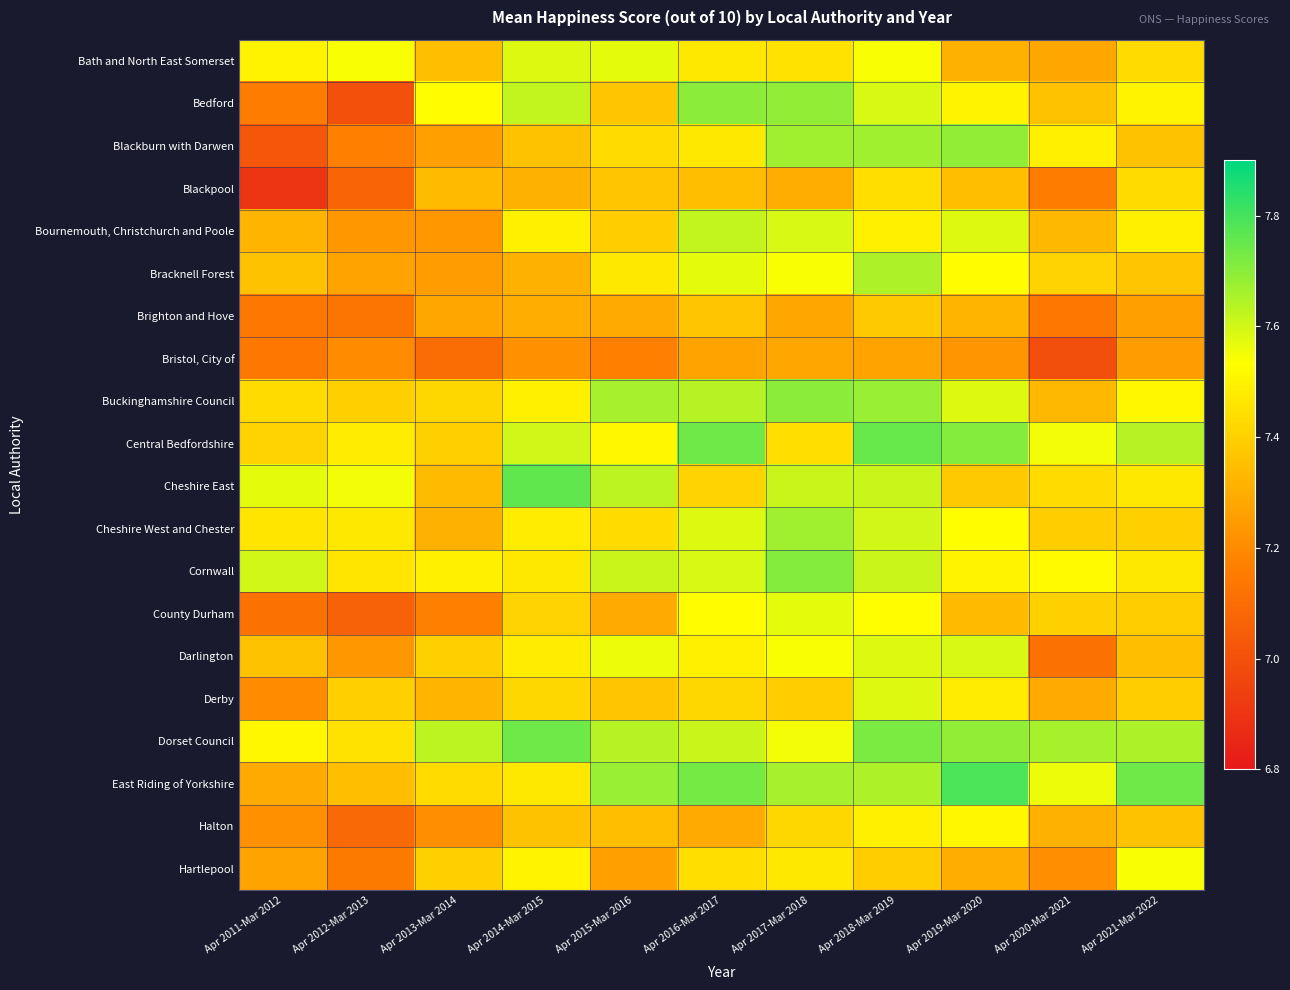

Reading left to right, transcribe all the data shown in this chart.

Bath and North East Somerset: Apr 2011-Mar 2012=7.5	Apr 2012-Mar 2013=7.5	Apr 2013-Mar 2014=7.3	Apr 2014-Mar 2015=7.6	Apr 2015-Mar 2016=7.6	Apr 2016-Mar 2017=7.5	Apr 2017-Mar 2018=7.5	Apr 2018-Mar 2019=7.5	Apr 2019-Mar 2020=7.3	Apr 2020-Mar 2021=7.3	Apr 2021-Mar 2022=7.4
Bedford: Apr 2011-Mar 2012=7.2	Apr 2012-Mar 2013=7.0	Apr 2013-Mar 2014=7.5	Apr 2014-Mar 2015=7.6	Apr 2015-Mar 2016=7.4	Apr 2016-Mar 2017=7.7	Apr 2017-Mar 2018=7.7	Apr 2018-Mar 2019=7.6	Apr 2019-Mar 2020=7.5	Apr 2020-Mar 2021=7.4	Apr 2021-Mar 2022=7.5
Blackburn with Darwen: Apr 2011-Mar 2012=7.0	Apr 2012-Mar 2013=7.2	Apr 2013-Mar 2014=7.3	Apr 2014-Mar 2015=7.4	Apr 2015-Mar 2016=7.4	Apr 2016-Mar 2017=7.5	Apr 2017-Mar 2018=7.7	Apr 2018-Mar 2019=7.7	Apr 2019-Mar 2020=7.7	Apr 2020-Mar 2021=7.5	Apr 2021-Mar 2022=7.4
Blackpool: Apr 2011-Mar 2012=6.9	Apr 2012-Mar 2013=7.1	Apr 2013-Mar 2014=7.3	Apr 2014-Mar 2015=7.3	Apr 2015-Mar 2016=7.4	Apr 2016-Mar 2017=7.3	Apr 2017-Mar 2018=7.3	Apr 2018-Mar 2019=7.4	Apr 2019-Mar 2020=7.3	Apr 2020-Mar 2021=7.2	Apr 2021-Mar 2022=7.4
Bournemouth, Christchurch and Poole: Apr 2011-Mar 2012=7.3	Apr 2012-Mar 2013=7.2	Apr 2013-Mar 2014=7.2	Apr 2014-Mar 2015=7.5	Apr 2015-Mar 2016=7.4	Apr 2016-Mar 2017=7.6	Apr 2017-Mar 2018=7.6	Apr 2018-Mar 2019=7.5	Apr 2019-Mar 2020=7.6	Apr 2020-Mar 2021=7.3	Apr 2021-Mar 2022=7.5
Bracknell Forest: Apr 2011-Mar 2012=7.4	Apr 2012-Mar 2013=7.3	Apr 2013-Mar 2014=7.2	Apr 2014-Mar 2015=7.3	Apr 2015-Mar 2016=7.5	Apr 2016-Mar 2017=7.6	Apr 2017-Mar 2018=7.5	Apr 2018-Mar 2019=7.7	Apr 2019-Mar 2020=7.5	Apr 2020-Mar 2021=7.4	Apr 2021-Mar 2022=7.4
Brighton and Hove: Apr 2011-Mar 2012=7.1	Apr 2012-Mar 2013=7.1	Apr 2013-Mar 2014=7.3	Apr 2014-Mar 2015=7.3	Apr 2015-Mar 2016=7.3	Apr 2016-Mar 2017=7.4	Apr 2017-Mar 2018=7.3	Apr 2018-Mar 2019=7.4	Apr 2019-Mar 2020=7.3	Apr 2020-Mar 2021=7.1	Apr 2021-Mar 2022=7.3
Bristol, City of: Apr 2011-Mar 2012=7.1	Apr 2012-Mar 2013=7.2	Apr 2013-Mar 2014=7.1	Apr 2014-Mar 2015=7.2	Apr 2015-Mar 2016=7.2	Apr 2016-Mar 2017=7.3	Apr 2017-Mar 2018=7.3	Apr 2018-Mar 2019=7.3	Apr 2019-Mar 2020=7.2	Apr 2020-Mar 2021=7.0	Apr 2021-Mar 2022=7.2
Buckinghamshire Council: Apr 2011-Mar 2012=7.4	Apr 2012-Mar 2013=7.4	Apr 2013-Mar 2014=7.4	Apr 2014-Mar 2015=7.5	Apr 2015-Mar 2016=7.7	Apr 2016-Mar 2017=7.6	Apr 2017-Mar 2018=7.7	Apr 2018-Mar 2019=7.7	Apr 2019-Mar 2020=7.6	Apr 2020-Mar 2021=7.3	Apr 2021-Mar 2022=7.5
Central Bedfordshire: Apr 2011-Mar 2012=7.4	Apr 2012-Mar 2013=7.5	Apr 2013-Mar 2014=7.4	Apr 2014-Mar 2015=7.6	Apr 2015-Mar 2016=7.5	Apr 2016-Mar 2017=7.7	Apr 2017-Mar 2018=7.4	Apr 2018-Mar 2019=7.8	Apr 2019-Mar 2020=7.7	Apr 2020-Mar 2021=7.5	Apr 2021-Mar 2022=7.6
Cheshire East: Apr 2011-Mar 2012=7.6	Apr 2012-Mar 2013=7.5	Apr 2013-Mar 2014=7.3	Apr 2014-Mar 2015=7.8	Apr 2015-Mar 2016=7.6	Apr 2016-Mar 2017=7.4	Apr 2017-Mar 2018=7.6	Apr 2018-Mar 2019=7.6	Apr 2019-Mar 2020=7.4	Apr 2020-Mar 2021=7.4	Apr 2021-Mar 2022=7.5
Cheshire West and Chester: Apr 2011-Mar 2012=7.5	Apr 2012-Mar 2013=7.5	Apr 2013-Mar 2014=7.3	Apr 2014-Mar 2015=7.5	Apr 2015-Mar 2016=7.4	Apr 2016-Mar 2017=7.6	Apr 2017-Mar 2018=7.7	Apr 2018-Mar 2019=7.6	Apr 2019-Mar 2020=7.5	Apr 2020-Mar 2021=7.4	Apr 2021-Mar 2022=7.4
Cornwall: Apr 2011-Mar 2012=7.6	Apr 2012-Mar 2013=7.5	Apr 2013-Mar 2014=7.5	Apr 2014-Mar 2015=7.5	Apr 2015-Mar 2016=7.6	Apr 2016-Mar 2017=7.6	Apr 2017-Mar 2018=7.7	Apr 2018-Mar 2019=7.6	Apr 2019-Mar 2020=7.5	Apr 2020-Mar 2021=7.5	Apr 2021-Mar 2022=7.5
County Durham: Apr 2011-Mar 2012=7.1	Apr 2012-Mar 2013=7.1	Apr 2013-Mar 2014=7.2	Apr 2014-Mar 2015=7.4	Apr 2015-Mar 2016=7.3	Apr 2016-Mar 2017=7.5	Apr 2017-Mar 2018=7.6	Apr 2018-Mar 2019=7.5	Apr 2019-Mar 2020=7.3	Apr 2020-Mar 2021=7.4	Apr 2021-Mar 2022=7.4
Darlington: Apr 2011-Mar 2012=7.4	Apr 2012-Mar 2013=7.2	Apr 2013-Mar 2014=7.4	Apr 2014-Mar 2015=7.5	Apr 2015-Mar 2016=7.6	Apr 2016-Mar 2017=7.5	Apr 2017-Mar 2018=7.5	Apr 2018-Mar 2019=7.6	Apr 2019-Mar 2020=7.6	Apr 2020-Mar 2021=7.1	Apr 2021-Mar 2022=7.3
Derby: Apr 2011-Mar 2012=7.2	Apr 2012-Mar 2013=7.4	Apr 2013-Mar 2014=7.3	Apr 2014-Mar 2015=7.4	Apr 2015-Mar 2016=7.4	Apr 2016-Mar 2017=7.4	Apr 2017-Mar 2018=7.4	Apr 2018-Mar 2019=7.6	Apr 2019-Mar 2020=7.5	Apr 2020-Mar 2021=7.3	Apr 2021-Mar 2022=7.4
Dorset Council: Apr 2011-Mar 2012=7.5	Apr 2012-Mar 2013=7.5	Apr 2013-Mar 2014=7.6	Apr 2014-Mar 2015=7.7	Apr 2015-Mar 2016=7.6	Apr 2016-Mar 2017=7.6	Apr 2017-Mar 2018=7.5	Apr 2018-Mar 2019=7.7	Apr 2019-Mar 2020=7.7	Apr 2020-Mar 2021=7.7	Apr 2021-Mar 2022=7.7
East Riding of Yorkshire: Apr 2011-Mar 2012=7.3	Apr 2012-Mar 2013=7.3	Apr 2013-Mar 2014=7.4	Apr 2014-Mar 2015=7.5	Apr 2015-Mar 2016=7.7	Apr 2016-Mar 2017=7.7	Apr 2017-Mar 2018=7.7	Apr 2018-Mar 2019=7.7	Apr 2019-Mar 2020=7.8	Apr 2020-Mar 2021=7.6	Apr 2021-Mar 2022=7.7
Halton: Apr 2011-Mar 2012=7.2	Apr 2012-Mar 2013=7.1	Apr 2013-Mar 2014=7.2	Apr 2014-Mar 2015=7.4	Apr 2015-Mar 2016=7.3	Apr 2016-Mar 2017=7.3	Apr 2017-Mar 2018=7.4	Apr 2018-Mar 2019=7.5	Apr 2019-Mar 2020=7.5	Apr 2020-Mar 2021=7.3	Apr 2021-Mar 2022=7.4
Hartlepool: Apr 2011-Mar 2012=7.3	Apr 2012-Mar 2013=7.2	Apr 2013-Mar 2014=7.4	Apr 2014-Mar 2015=7.5	Apr 2015-Mar 2016=7.3	Apr 2016-Mar 2017=7.4	Apr 2017-Mar 2018=7.5	Apr 2018-Mar 2019=7.4	Apr 2019-Mar 2020=7.3	Apr 2020-Mar 2021=7.2	Apr 2021-Mar 2022=7.5